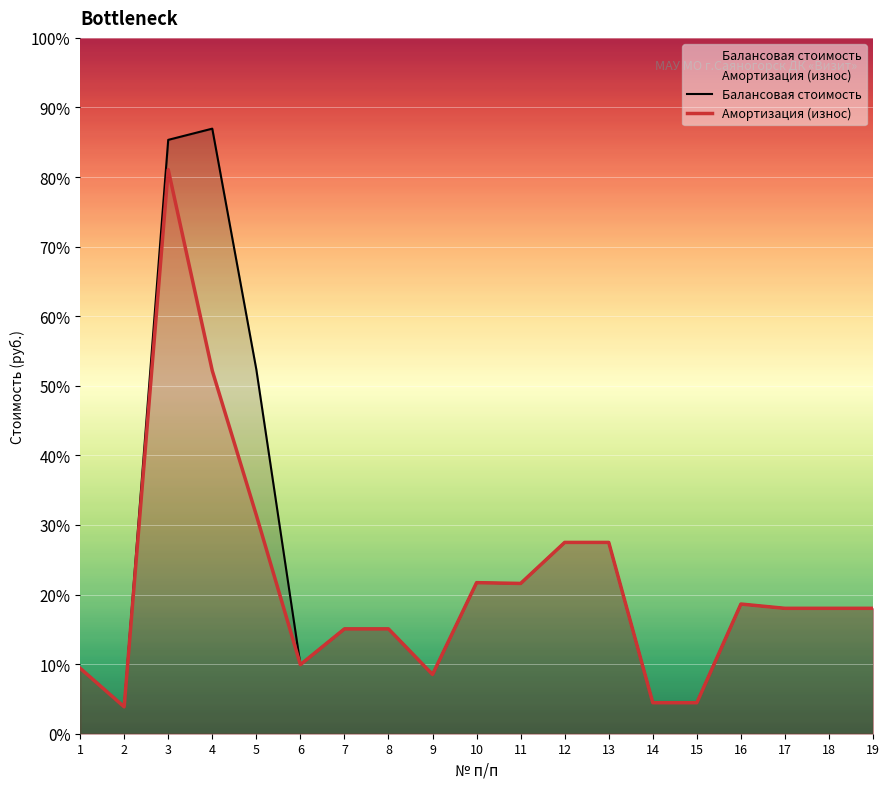

List the series in order of their peak value, lowest first.

Амортизация (износ), Балансовая стоимость